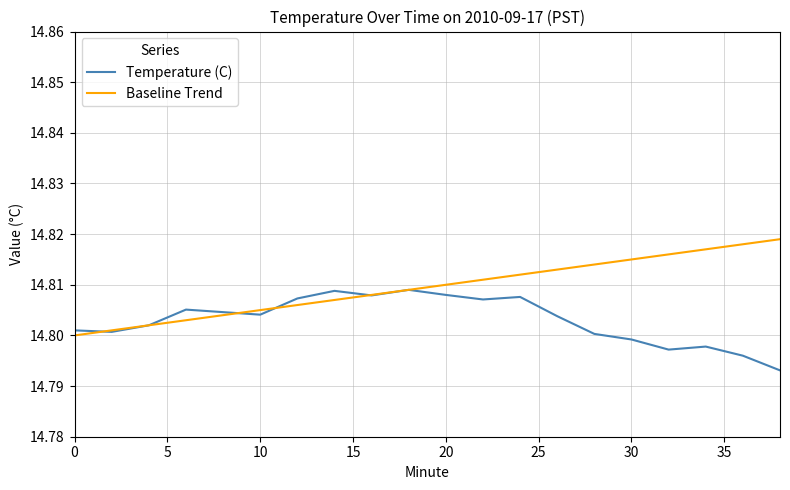

Which series has the largest total across all categories?

Baseline Trend